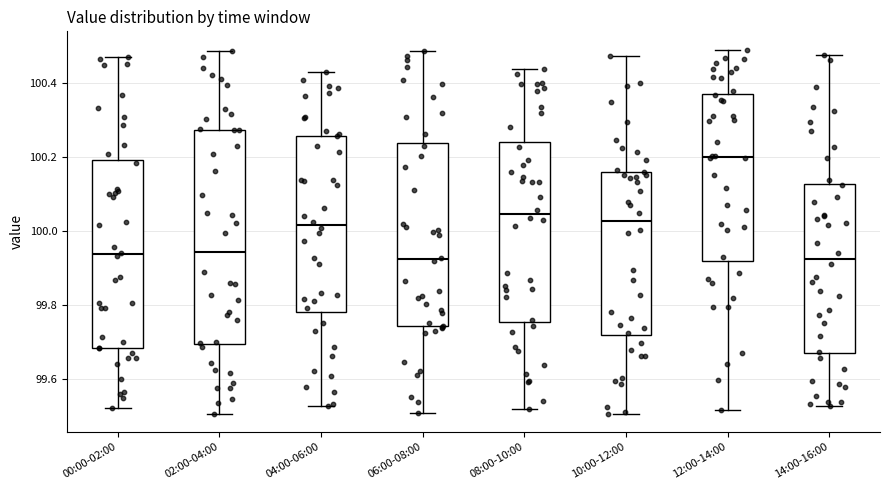

Which box has the highest median line?

12:00-14:00